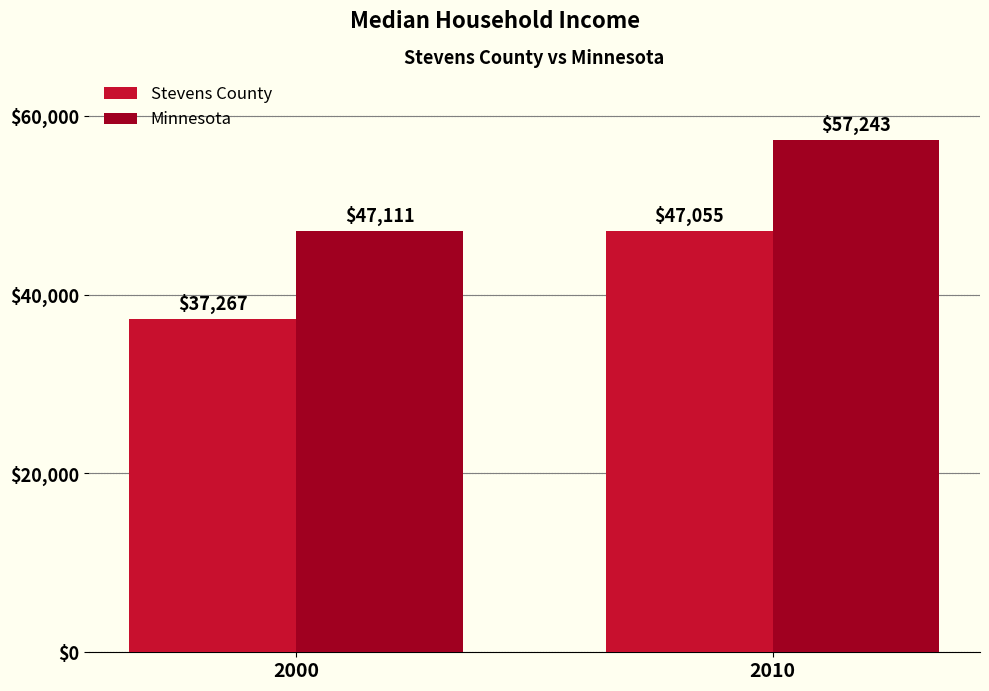

Count the Stevens County values in the range 37267 to 47055.

2